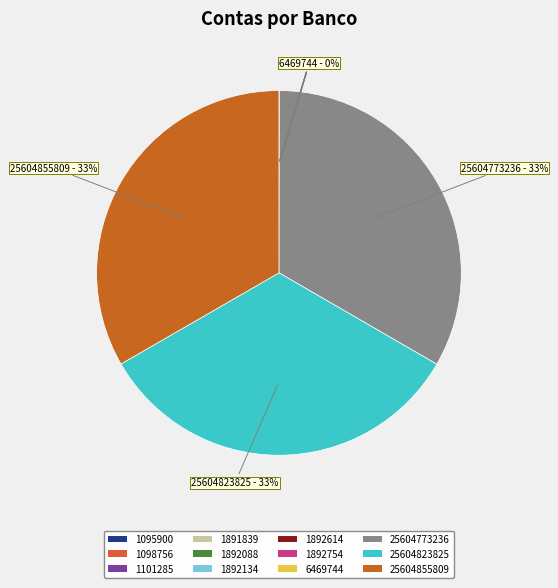

To the nearest percent, what percentage of the pie is 25604773236?

33%